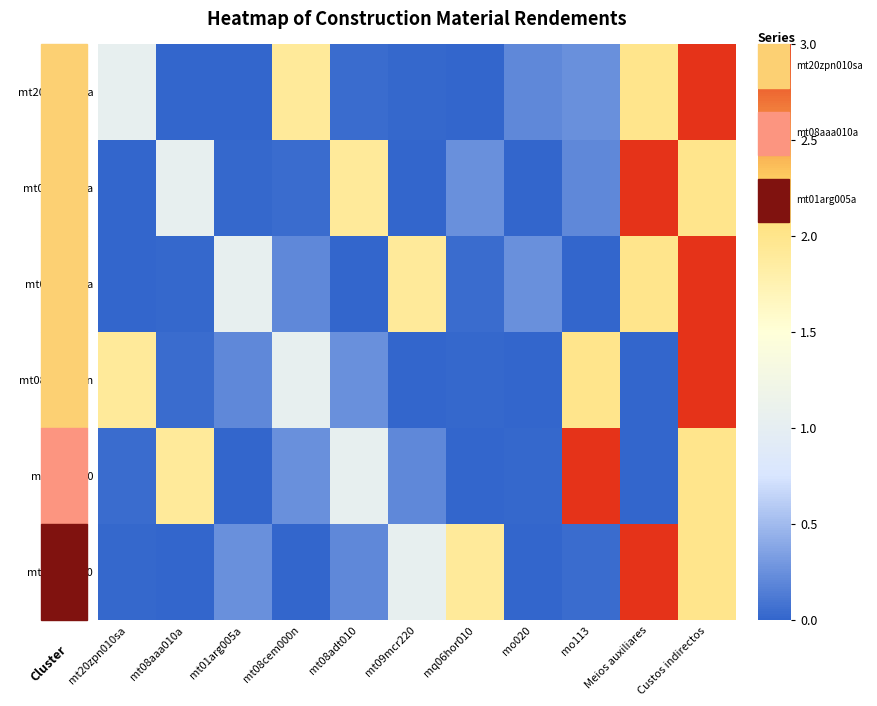

At how many categories does at least one series exceed 0?

11